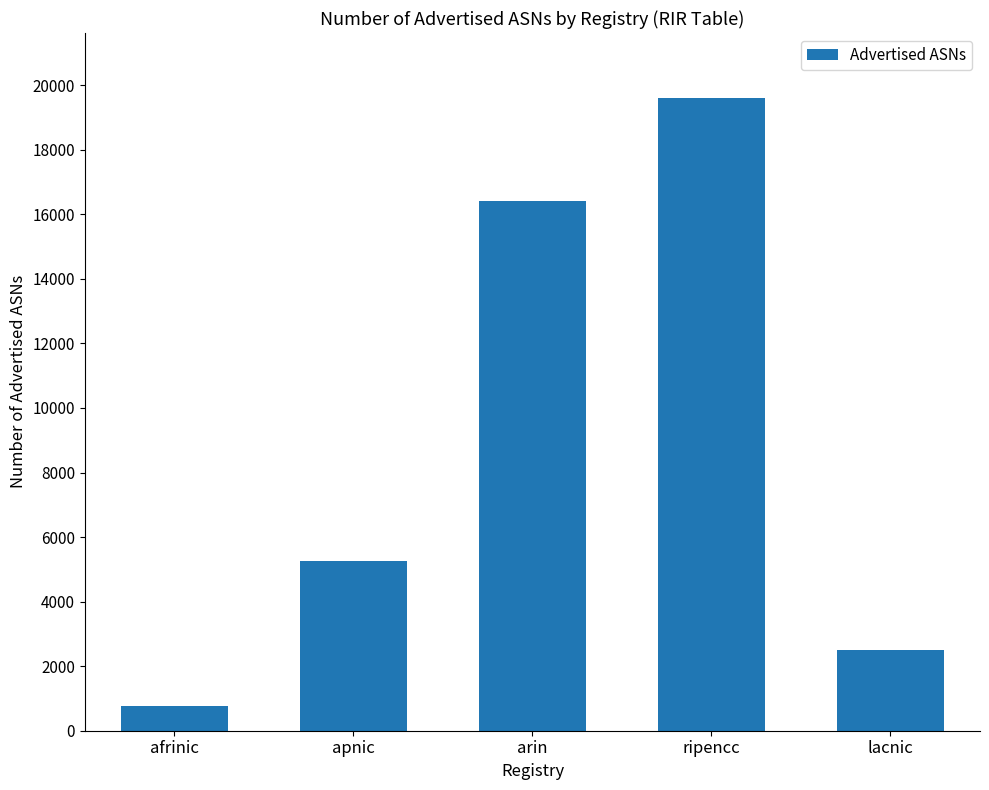

Approximately how many times larger is the value at lacnic compared to apnic?

0.5